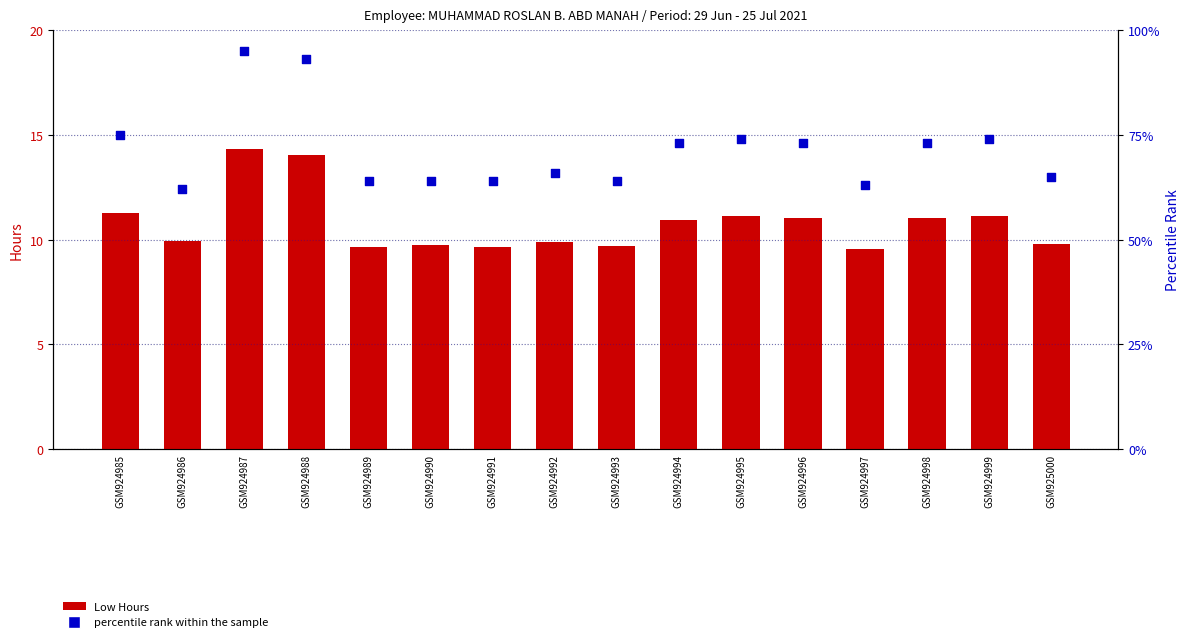

What are all the series names shown in the legend?

Low Hours, percentile rank within the sample